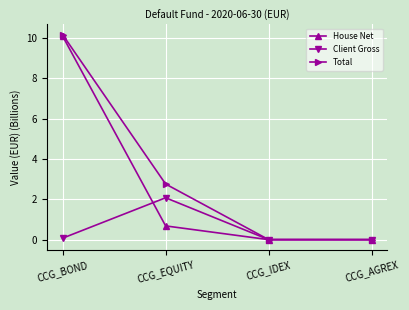

True or false: Client Gross has a value of 1.1 at CCG_AGREX.

False